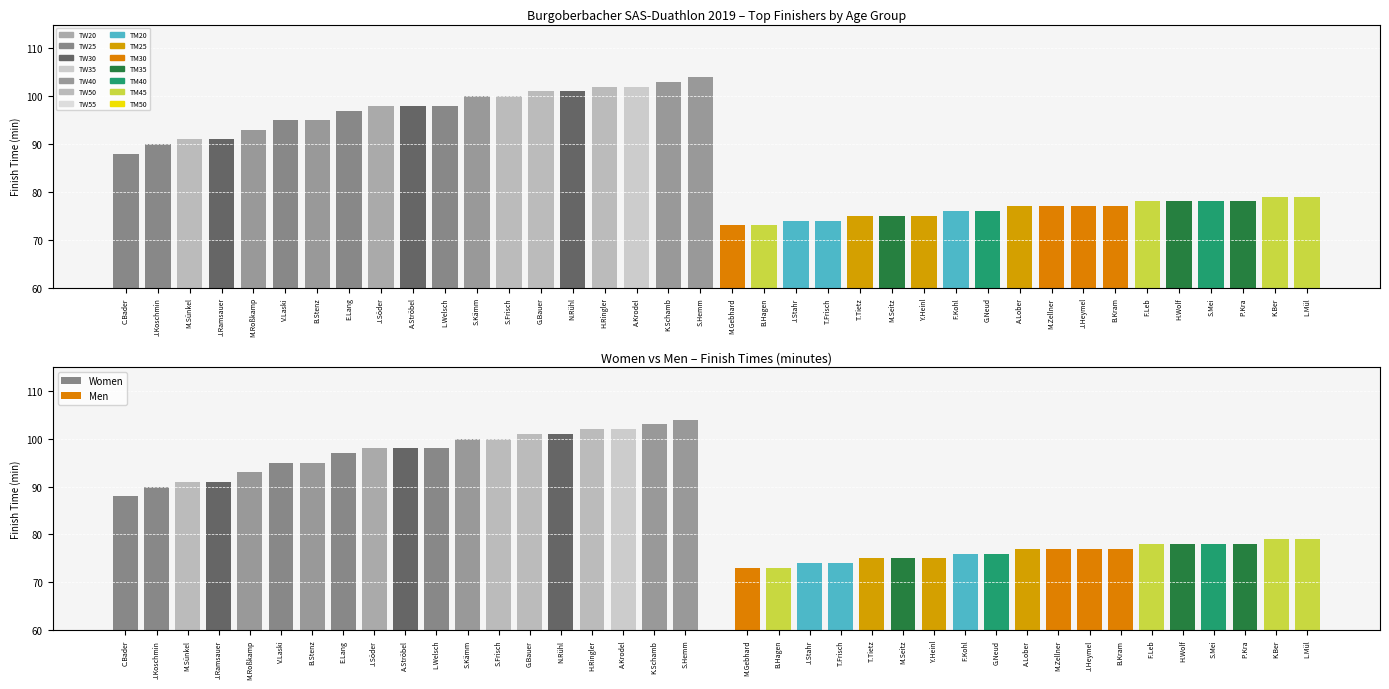

How many values are between 75 and 78?

13